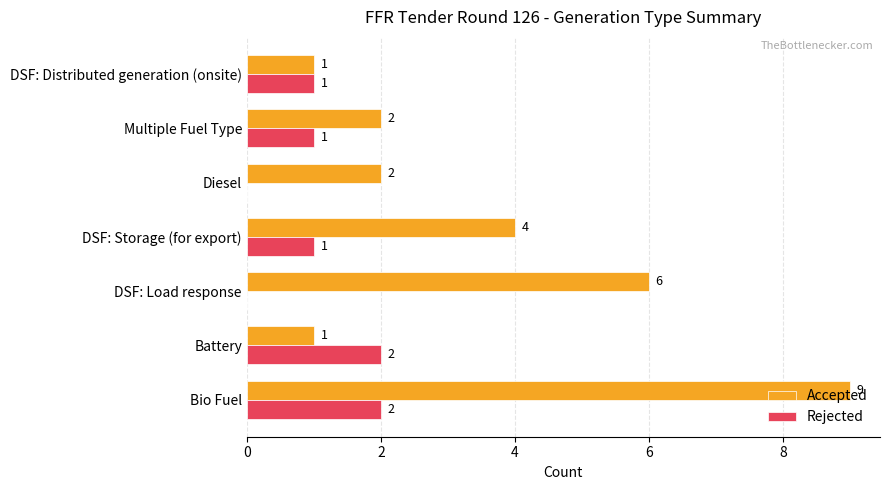

The Accepted series shows 2 at DSF: Storage (for export). True or false?

False